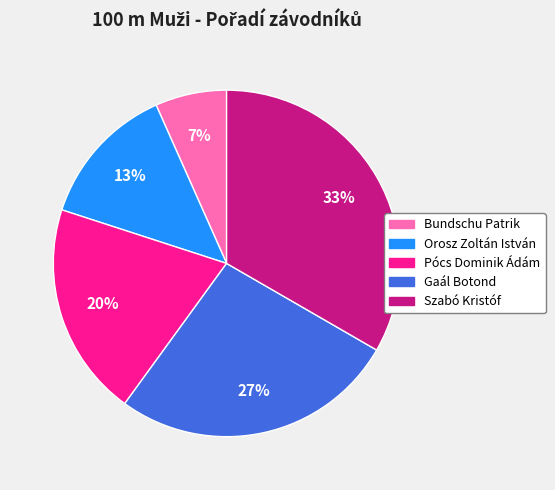

Approximately how many times larger is the value at Pócs Dominik Ádám compared to Szabó Kristóf?

0.6